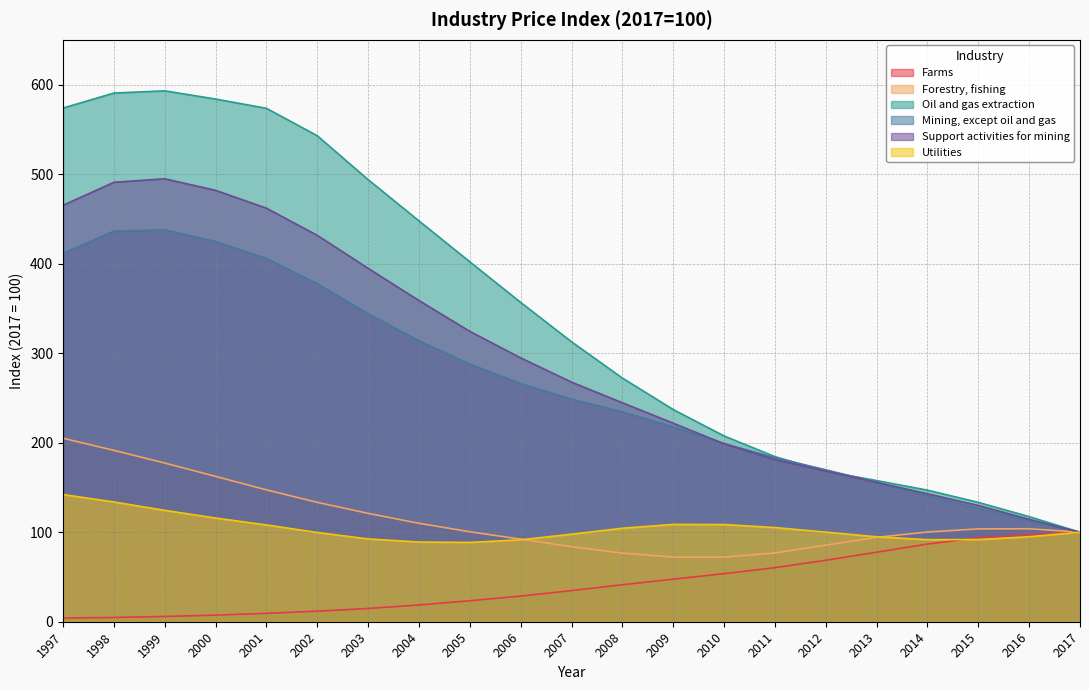

The Forestry, fishing series shows 50.6 at 1997. True or false?

False